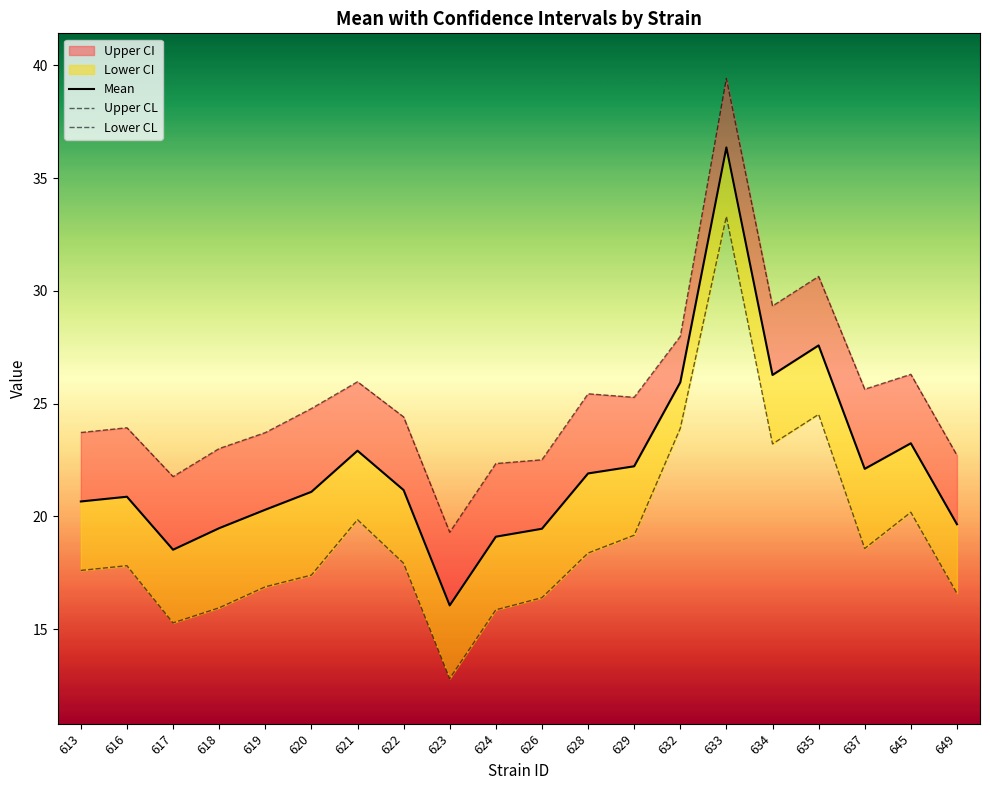

True or false: Lower CL and Mean cross at least once.

False